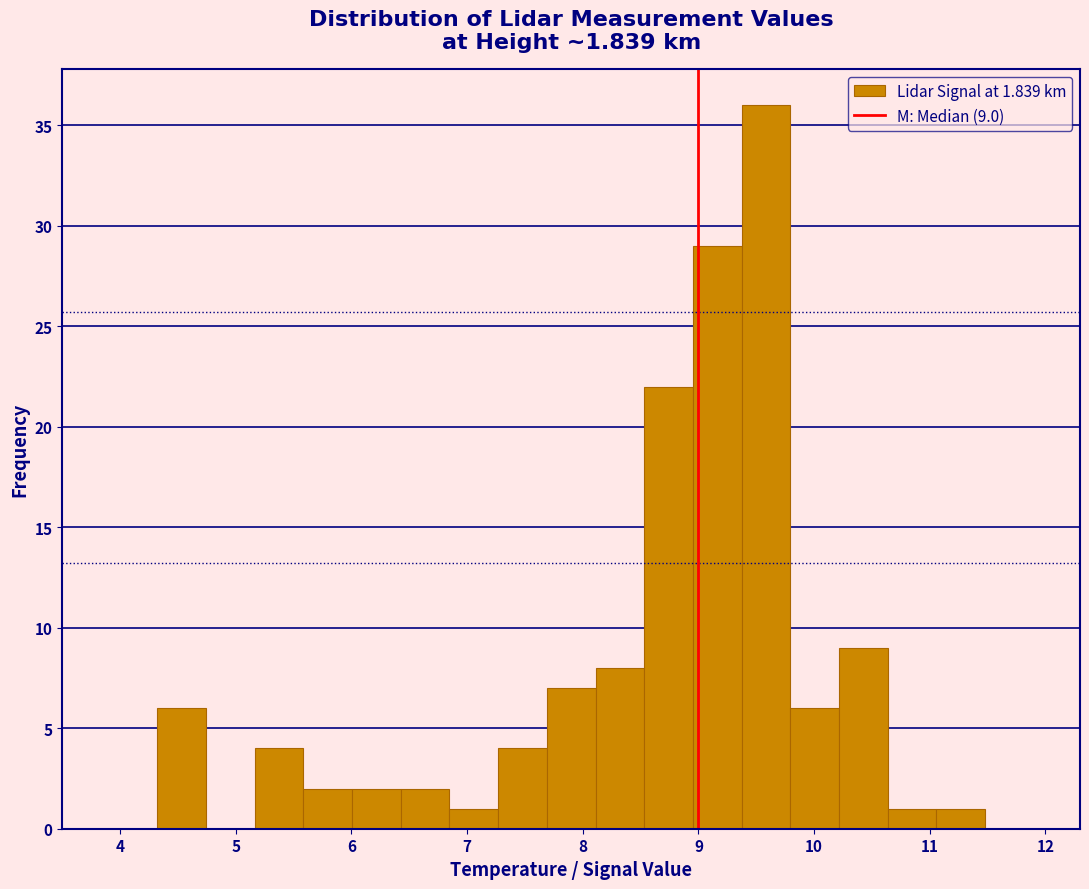

Which range on the x-axis has the tallest bar?

9.4 to 9.8